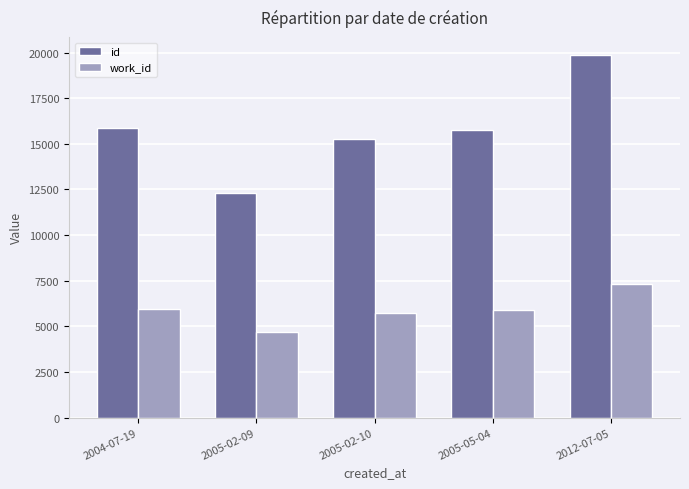

At how many categories does at least one series exceed 7175?

5